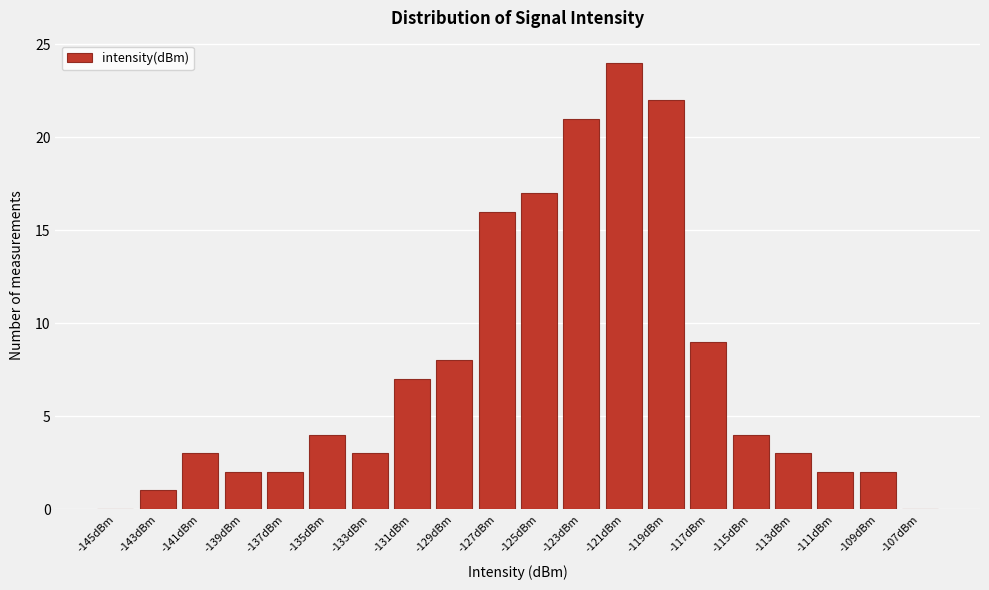

Reading left to right, transcribe all the data shown in this chart.

-145dBm=0	-143dBm=1	-141dBm=3	-139dBm=2	-137dBm=2	-135dBm=4	-133dBm=3	-131dBm=7	-129dBm=8	-127dBm=16	-125dBm=17	-123dBm=21	-121dBm=24	-119dBm=22	-117dBm=9	-115dBm=4	-113dBm=3	-111dBm=2	-109dBm=2	-107dBm=0